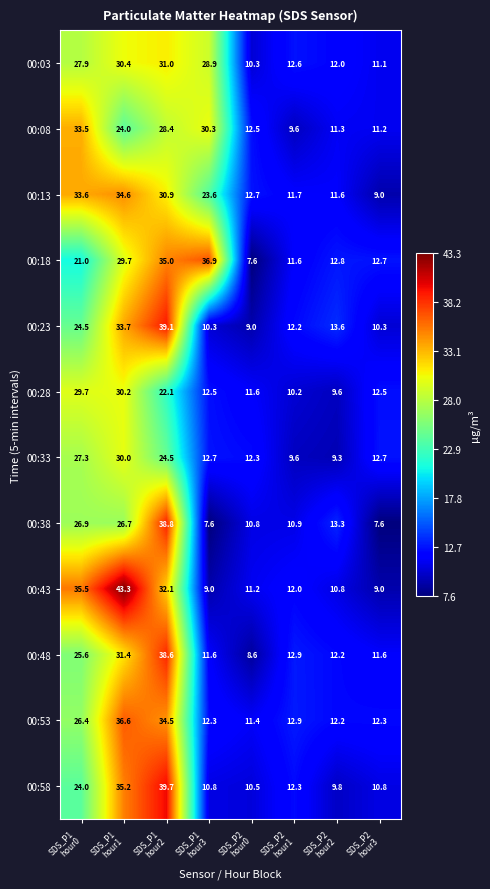

How many categories are shown in the chart?

8